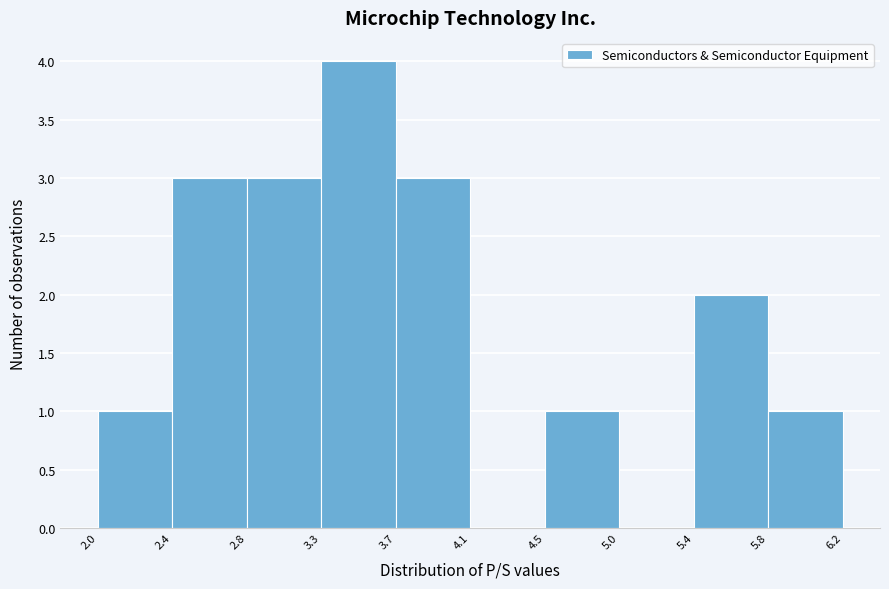

Reading left to right, list every bar in this chart as the range it spans on the x-axis followed by its height. The values are not printed on the chart, so give them approximately, as read against the axis.

2.0 to 2.4: 1
2.4 to 2.8: 3
2.8 to 3.3: 3
3.3 to 3.7: 4
3.7 to 4.1: 3
4.1 to 4.5: 0
4.5 to 5.0: 1
5.0 to 5.4: 0
5.4 to 5.8: 2
5.8 to 6.2: 1